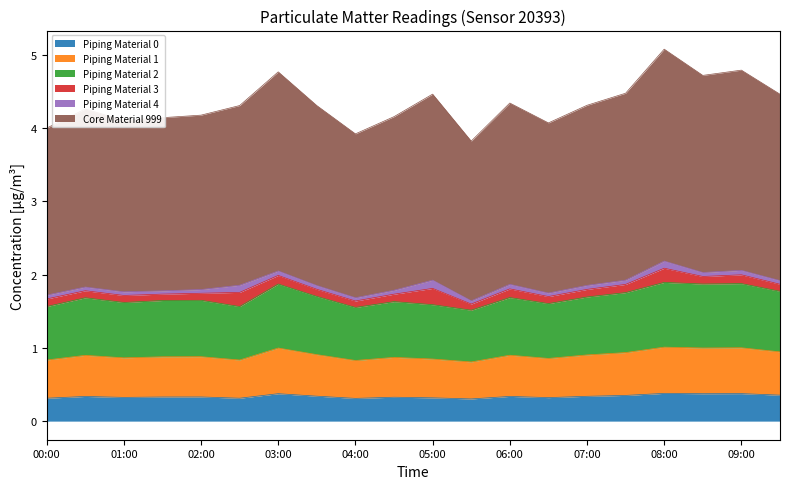

At which category is the sum across all series the highest?

08:00